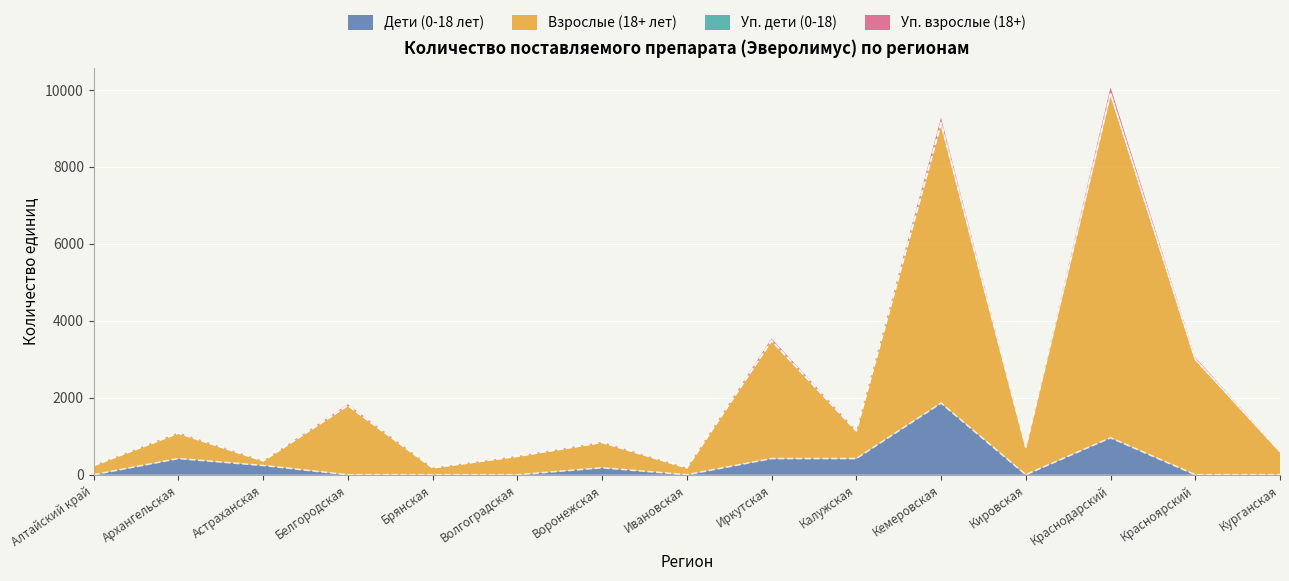

What is the value of the Взрослые (18+ лет) point at the 1st from the left?

240